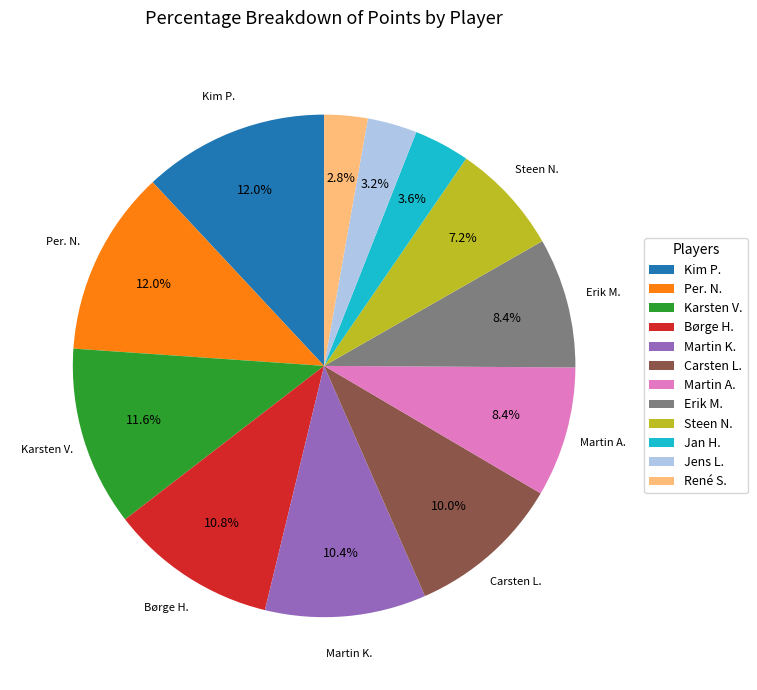

To the nearest percent, what percentage of the pie is René S.?

3%